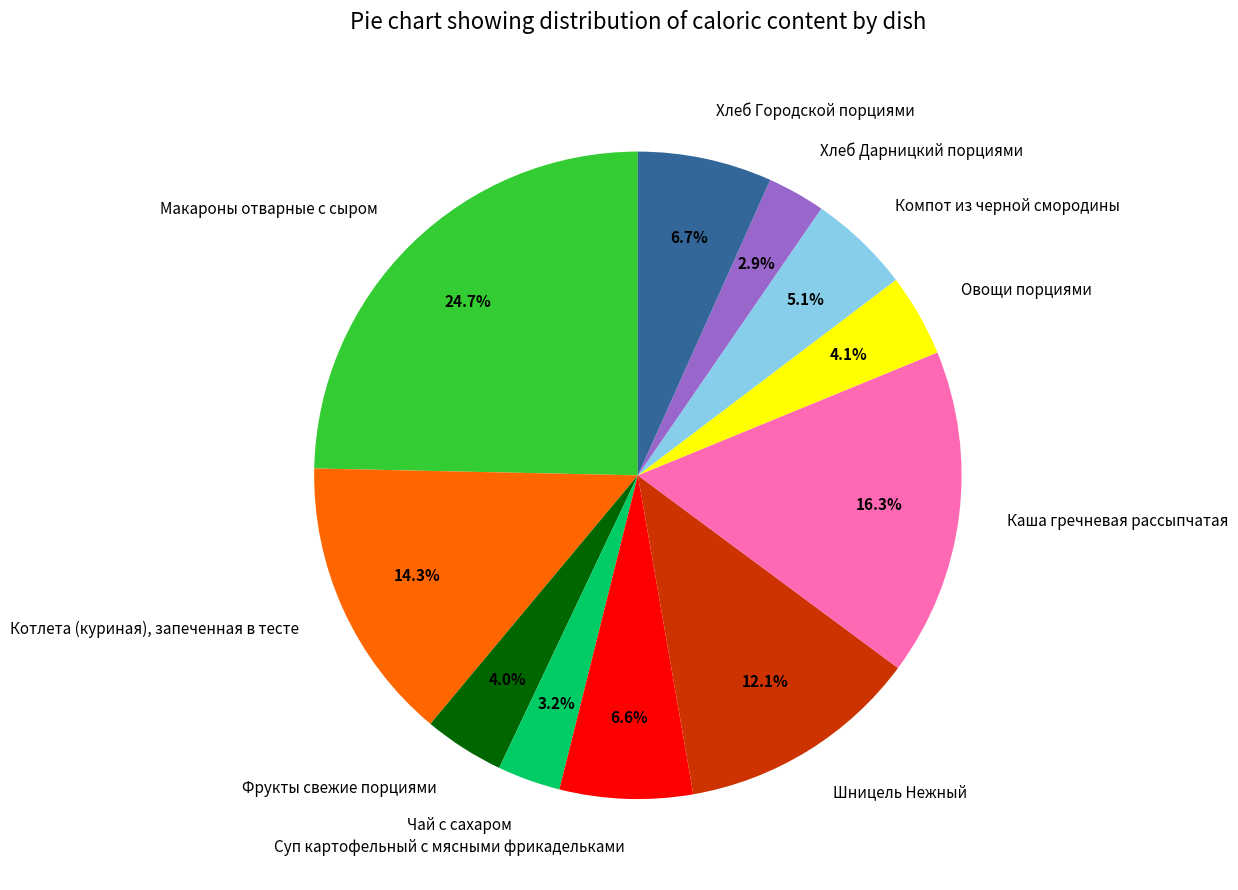

True or false: Котлета (куриная), запеченная в тесте accounts for 14% of the total.

True